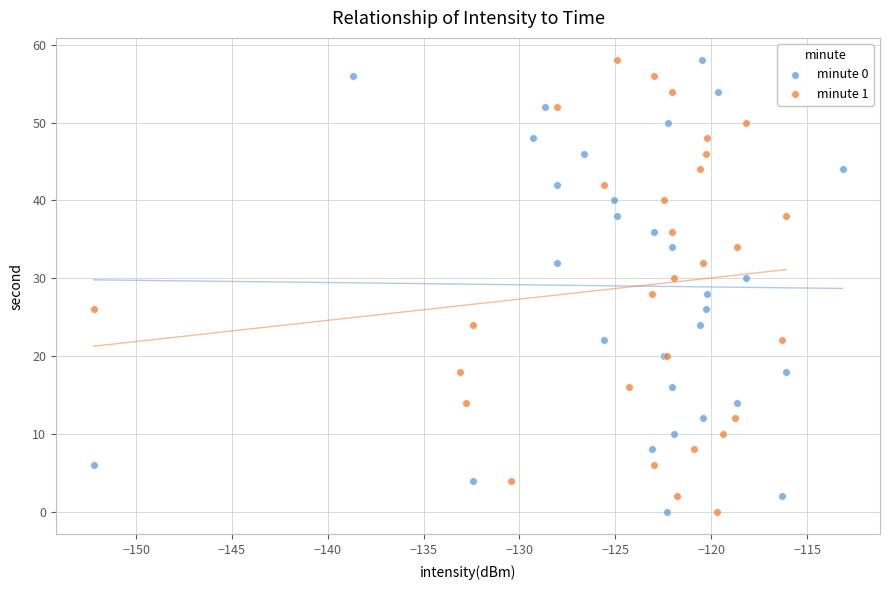

What are all the series names shown in the legend?

minute 0, minute 1